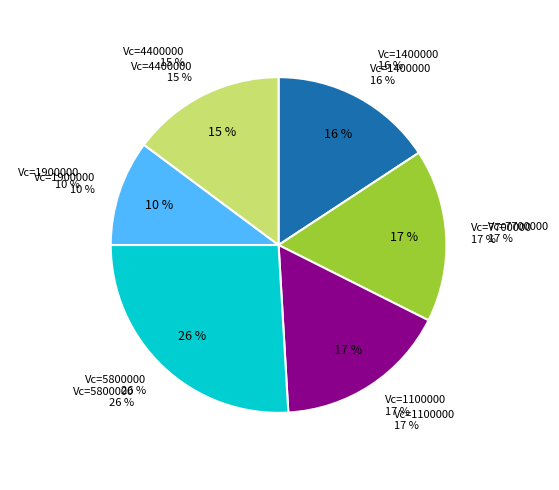

Which slice is the smallest?

1900000